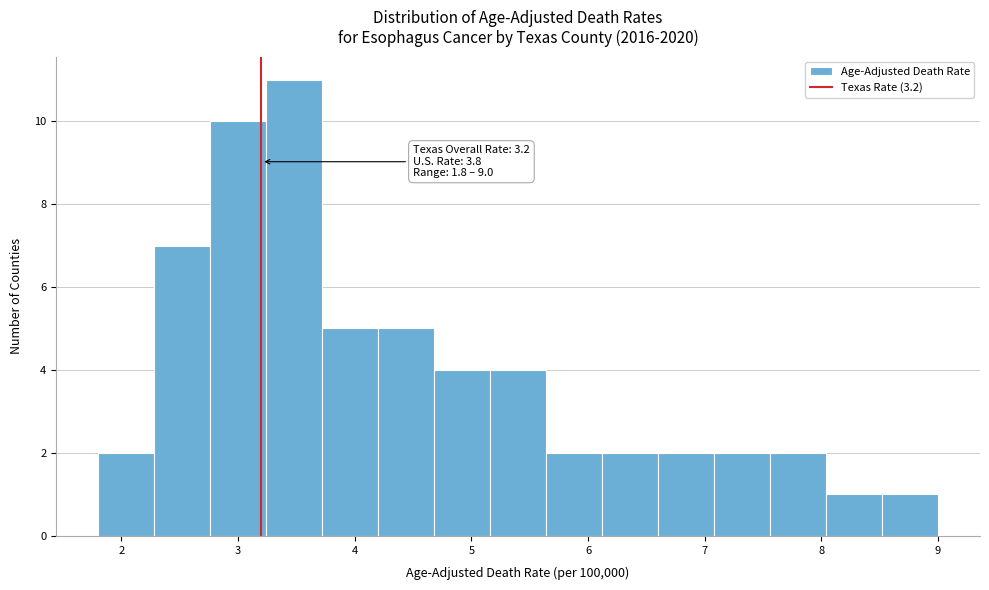

Which range on the x-axis has the tallest bar?

3.24 to 3.72